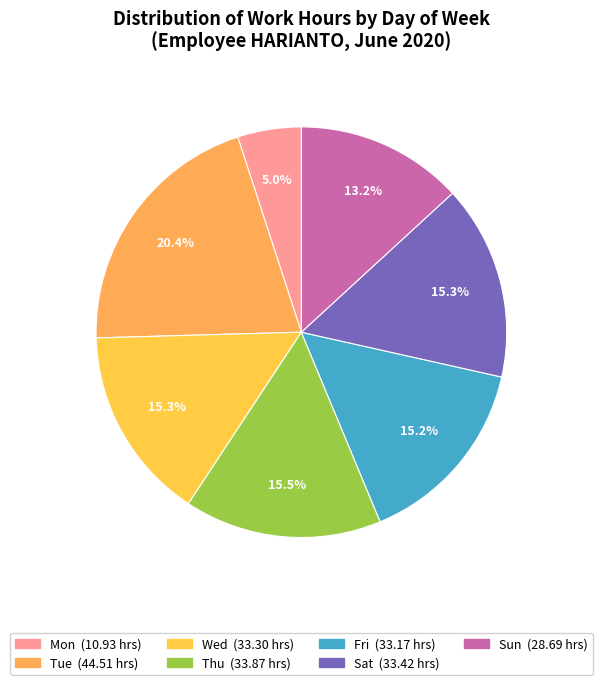

Which category has the smallest portion of the pie?

Mon